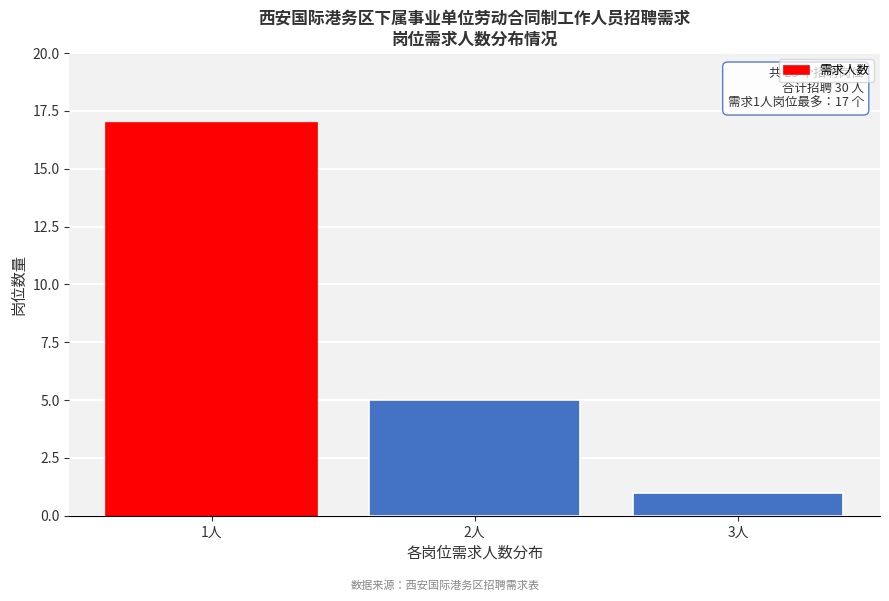

Reading left to right, transcribe all the data shown in this chart.

17	5	1